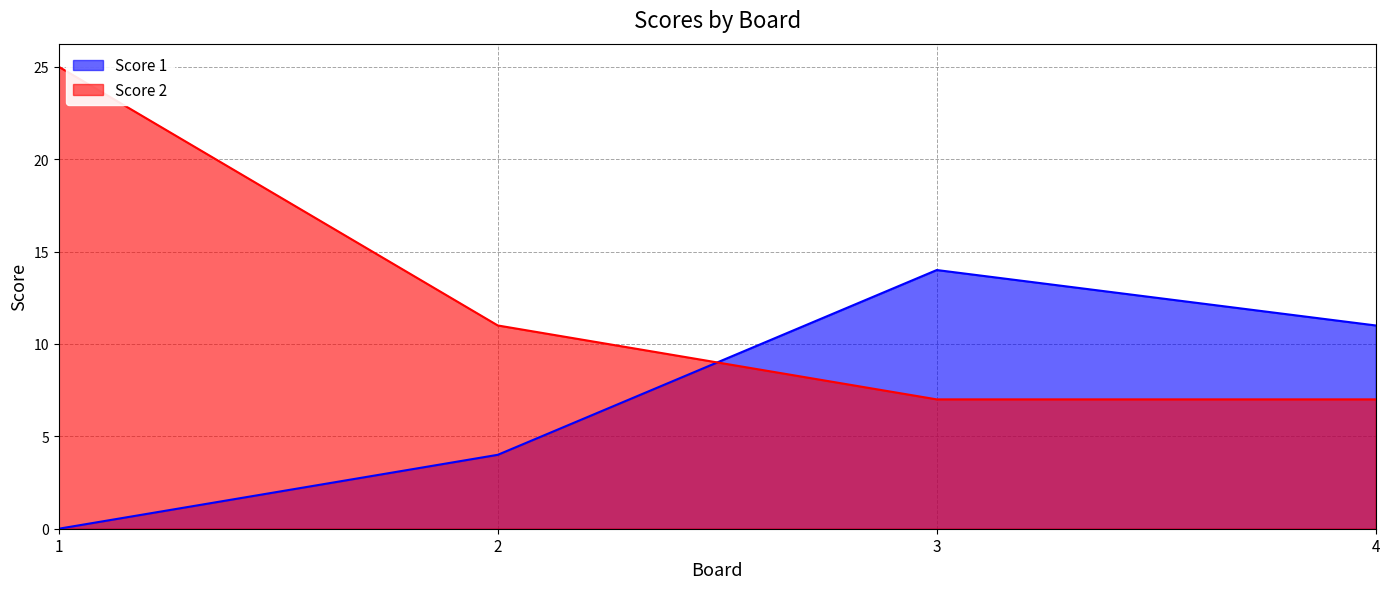

Is it true that Score 1 equals 22 at 3?

False